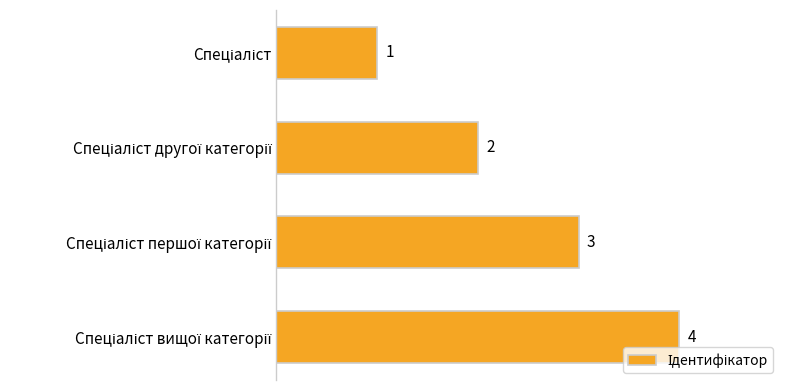

What is the maximum value shown in the chart?

4